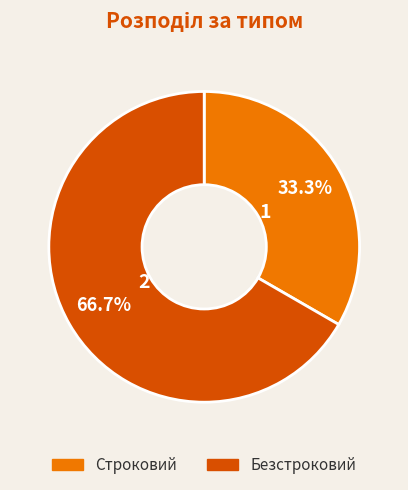

What portion of the pie excludes Безстроковий?

33.3%